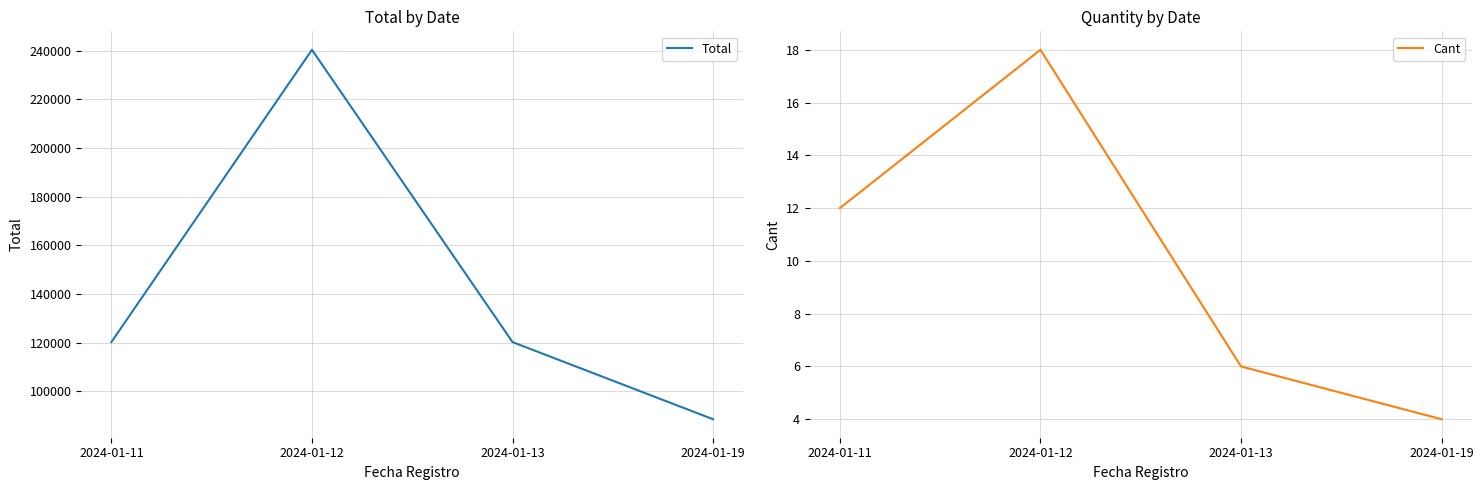

The Cant series shows 29 at 2024-01-12. True or false?

False